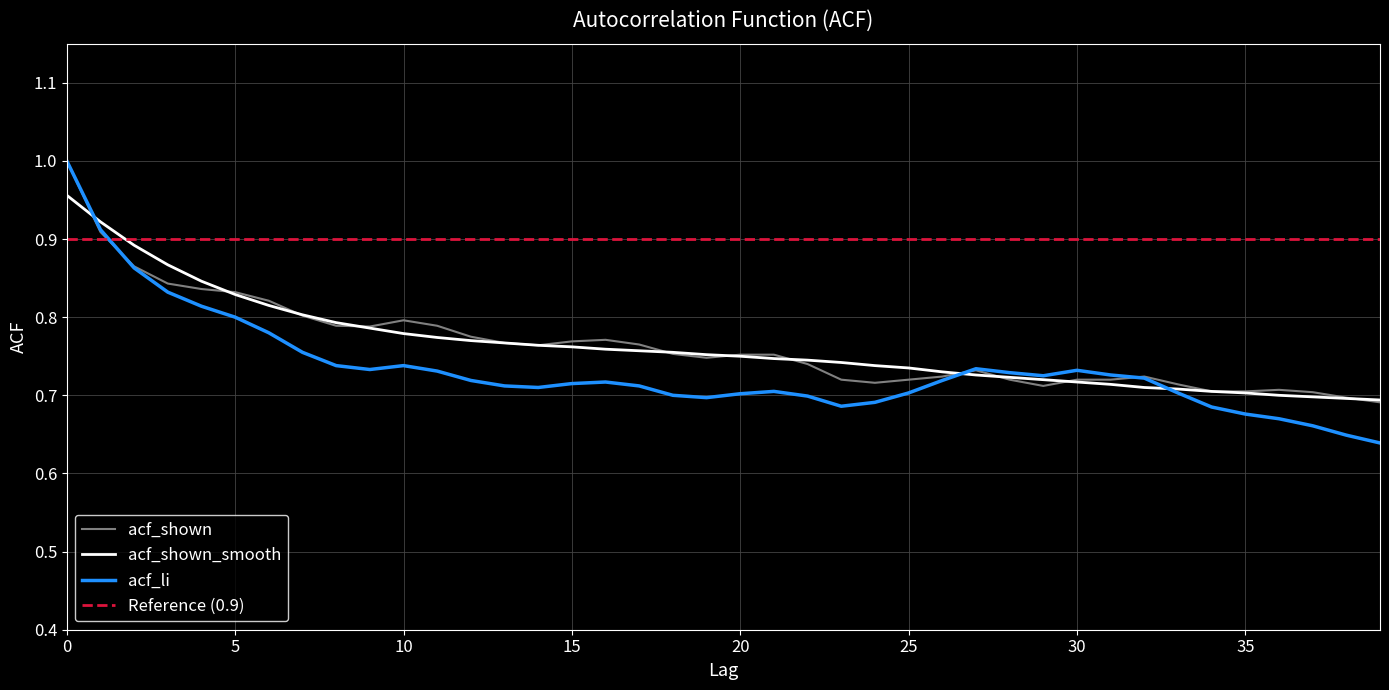

Which series changed the most between 6 and 36?

acf_shown_smooth